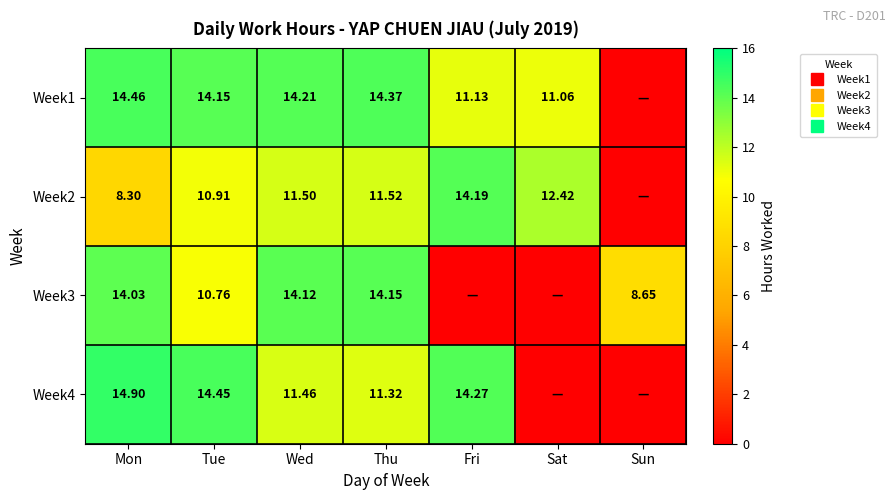

Rank the series by their maximum value, from lowest to highest.

Week3, Week2, Week1, Week4